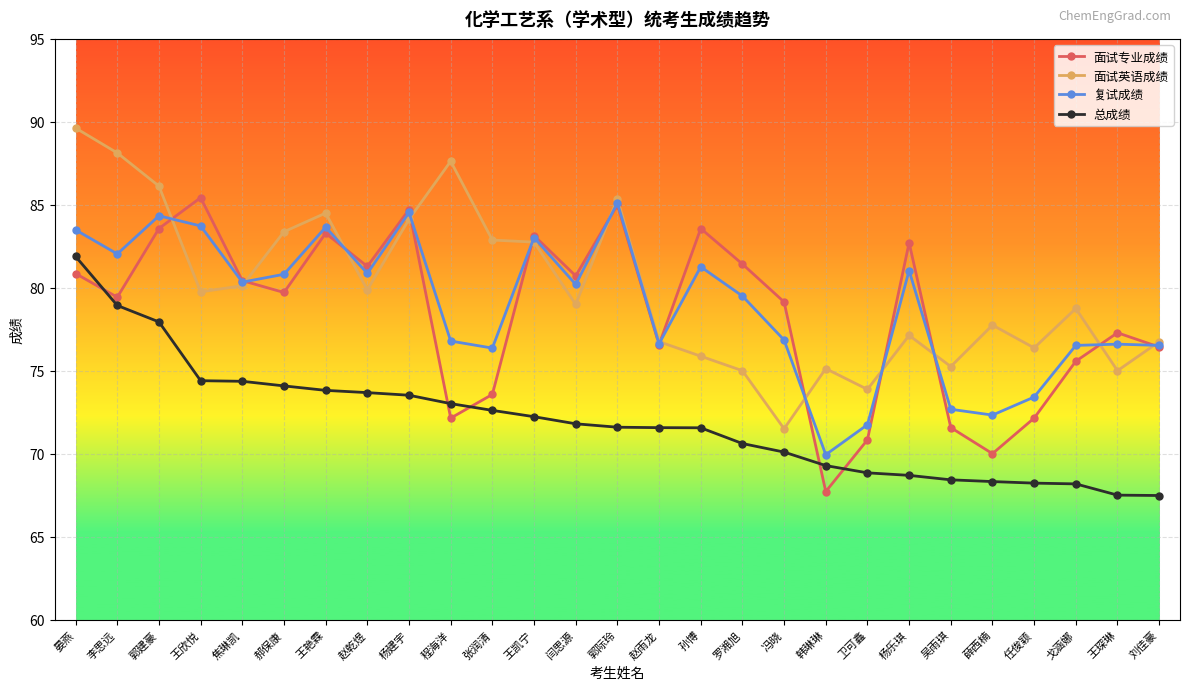

What is the spread (max minus min) of values at 闫思源?

8.9